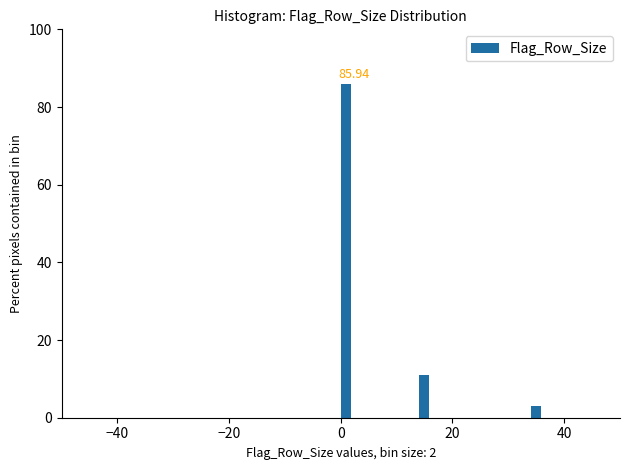

Around what value on the x-axis is the tallest bar? Give the approximate position of its centre, as read against the axis.

0